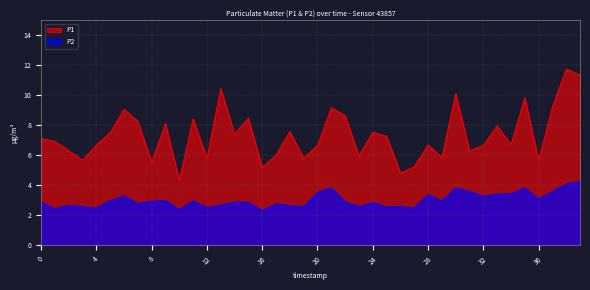

True or false: P1 and P2 intersect in this chart.

False